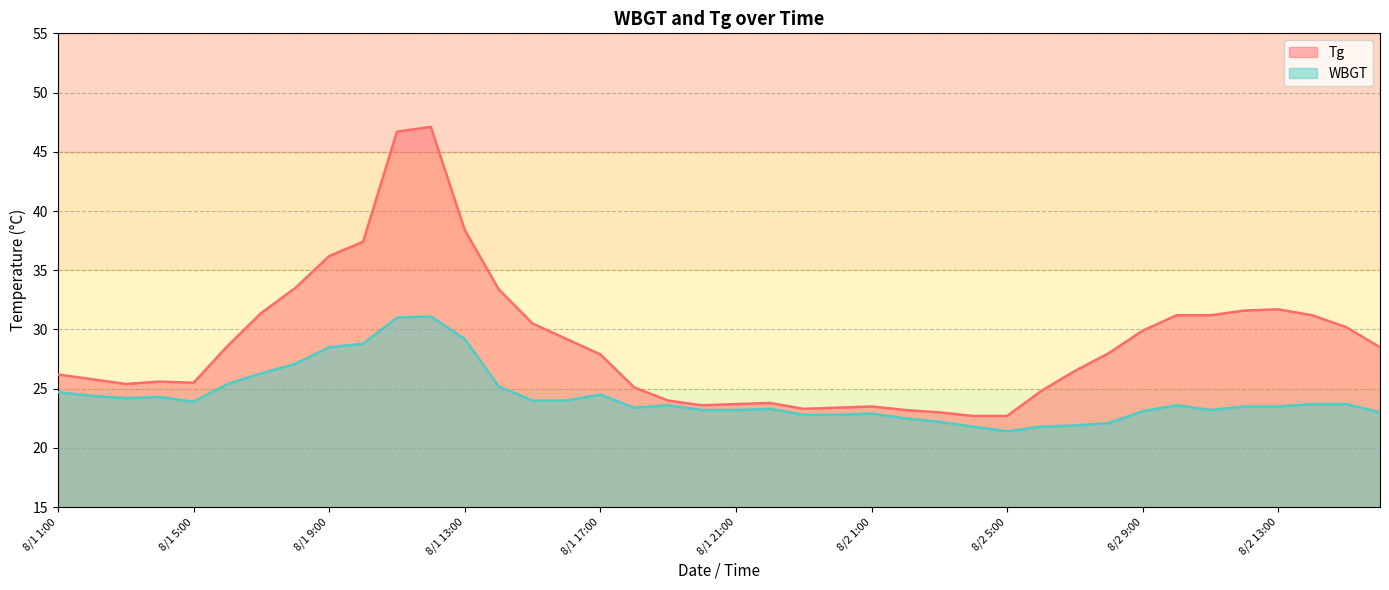

What is the sum of the WBGT values at 8/2 12:00 and 8/2 3:00?

45.7